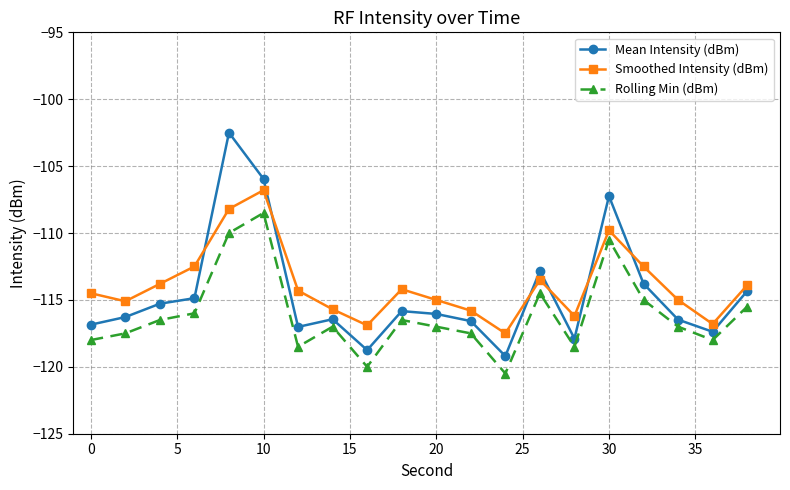

What is the value of the Rolling Min (dBm) point at the 6th from the left?

-108.5